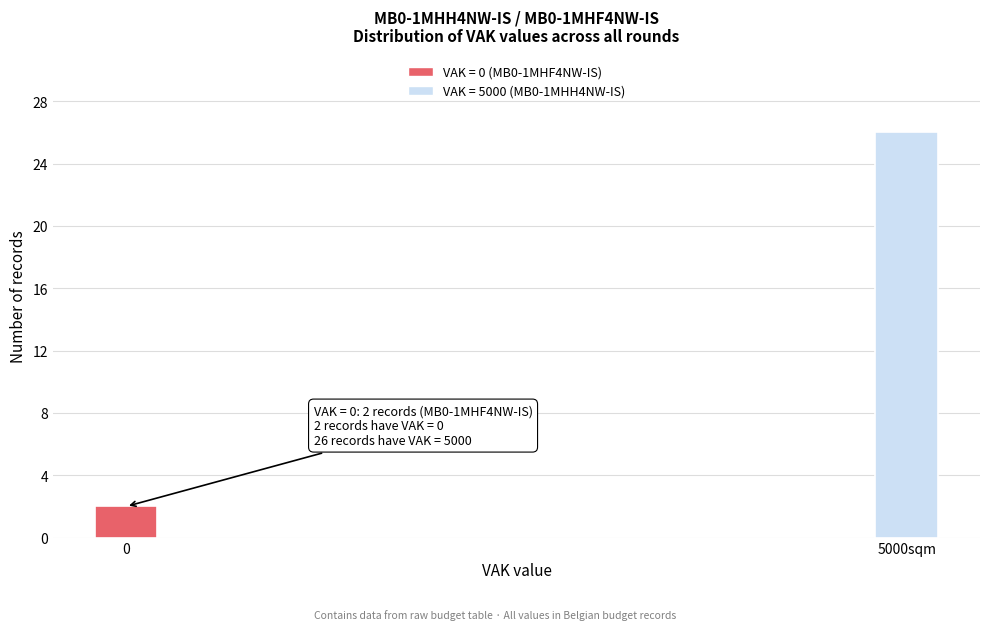

Reading right to left, what are all the values shown in this chart?

26	2